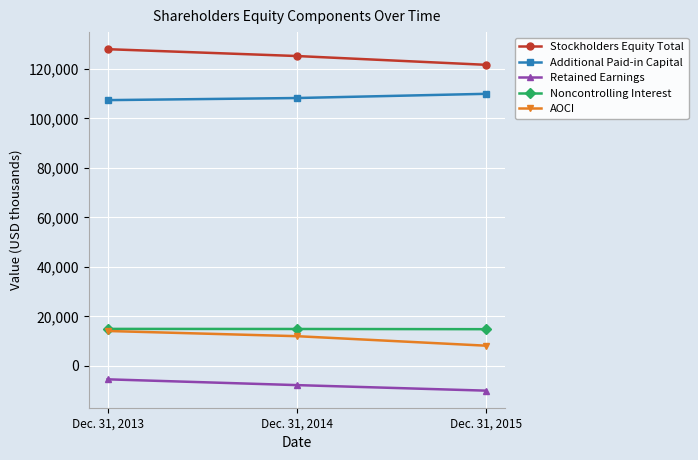

Is it true that Additional Paid-in Capital equals 108243 at Dec. 31, 2014?

True